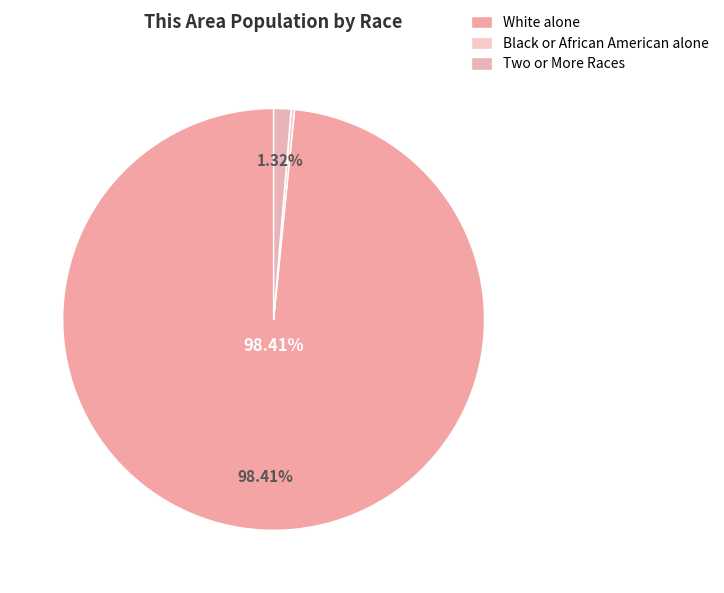

What is the majority slice?

White alone